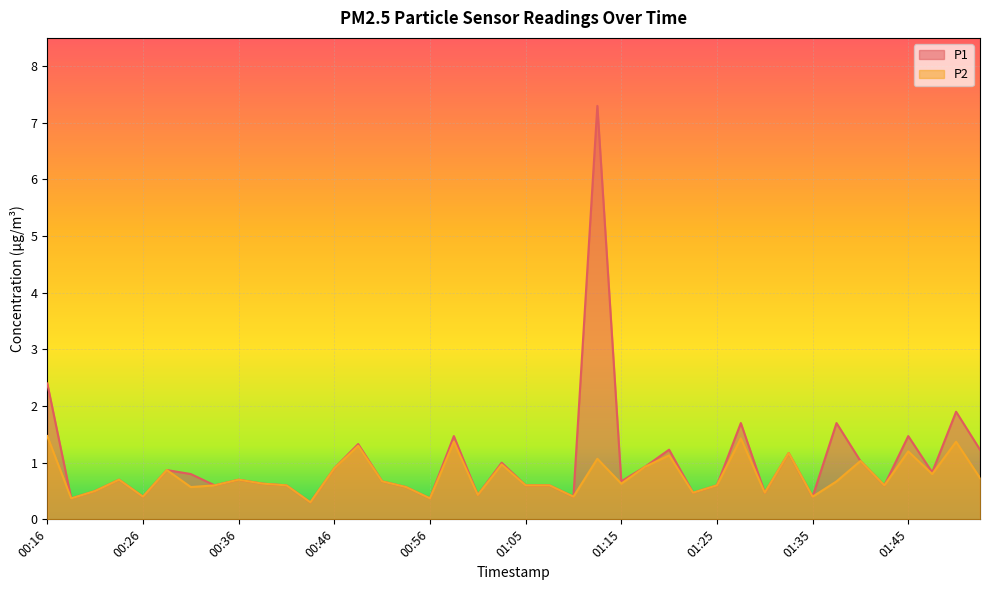

Which category has the highest value in the P2 series?

00:16